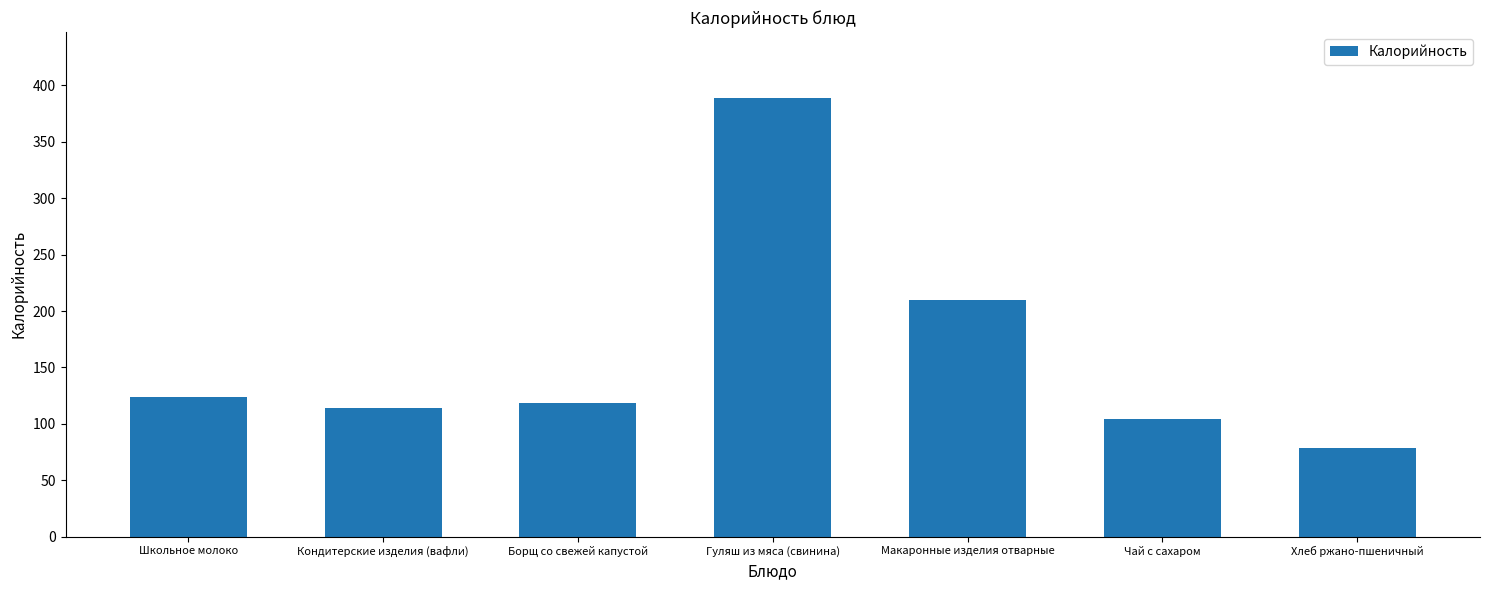

The chart shows a value of 389.0 at Гуляш из мяса (свинина). True or false?

True